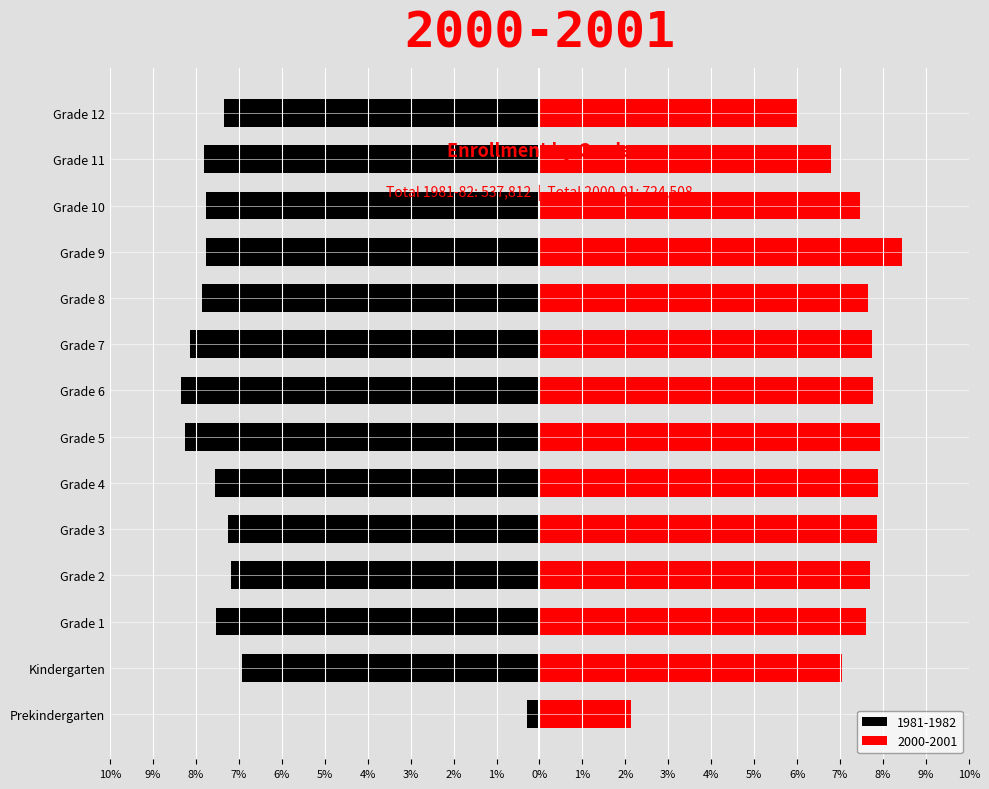

Is the value of 1981-1982 at Grade 11 greater than the value of 2000-2001 at Grade 6?

No